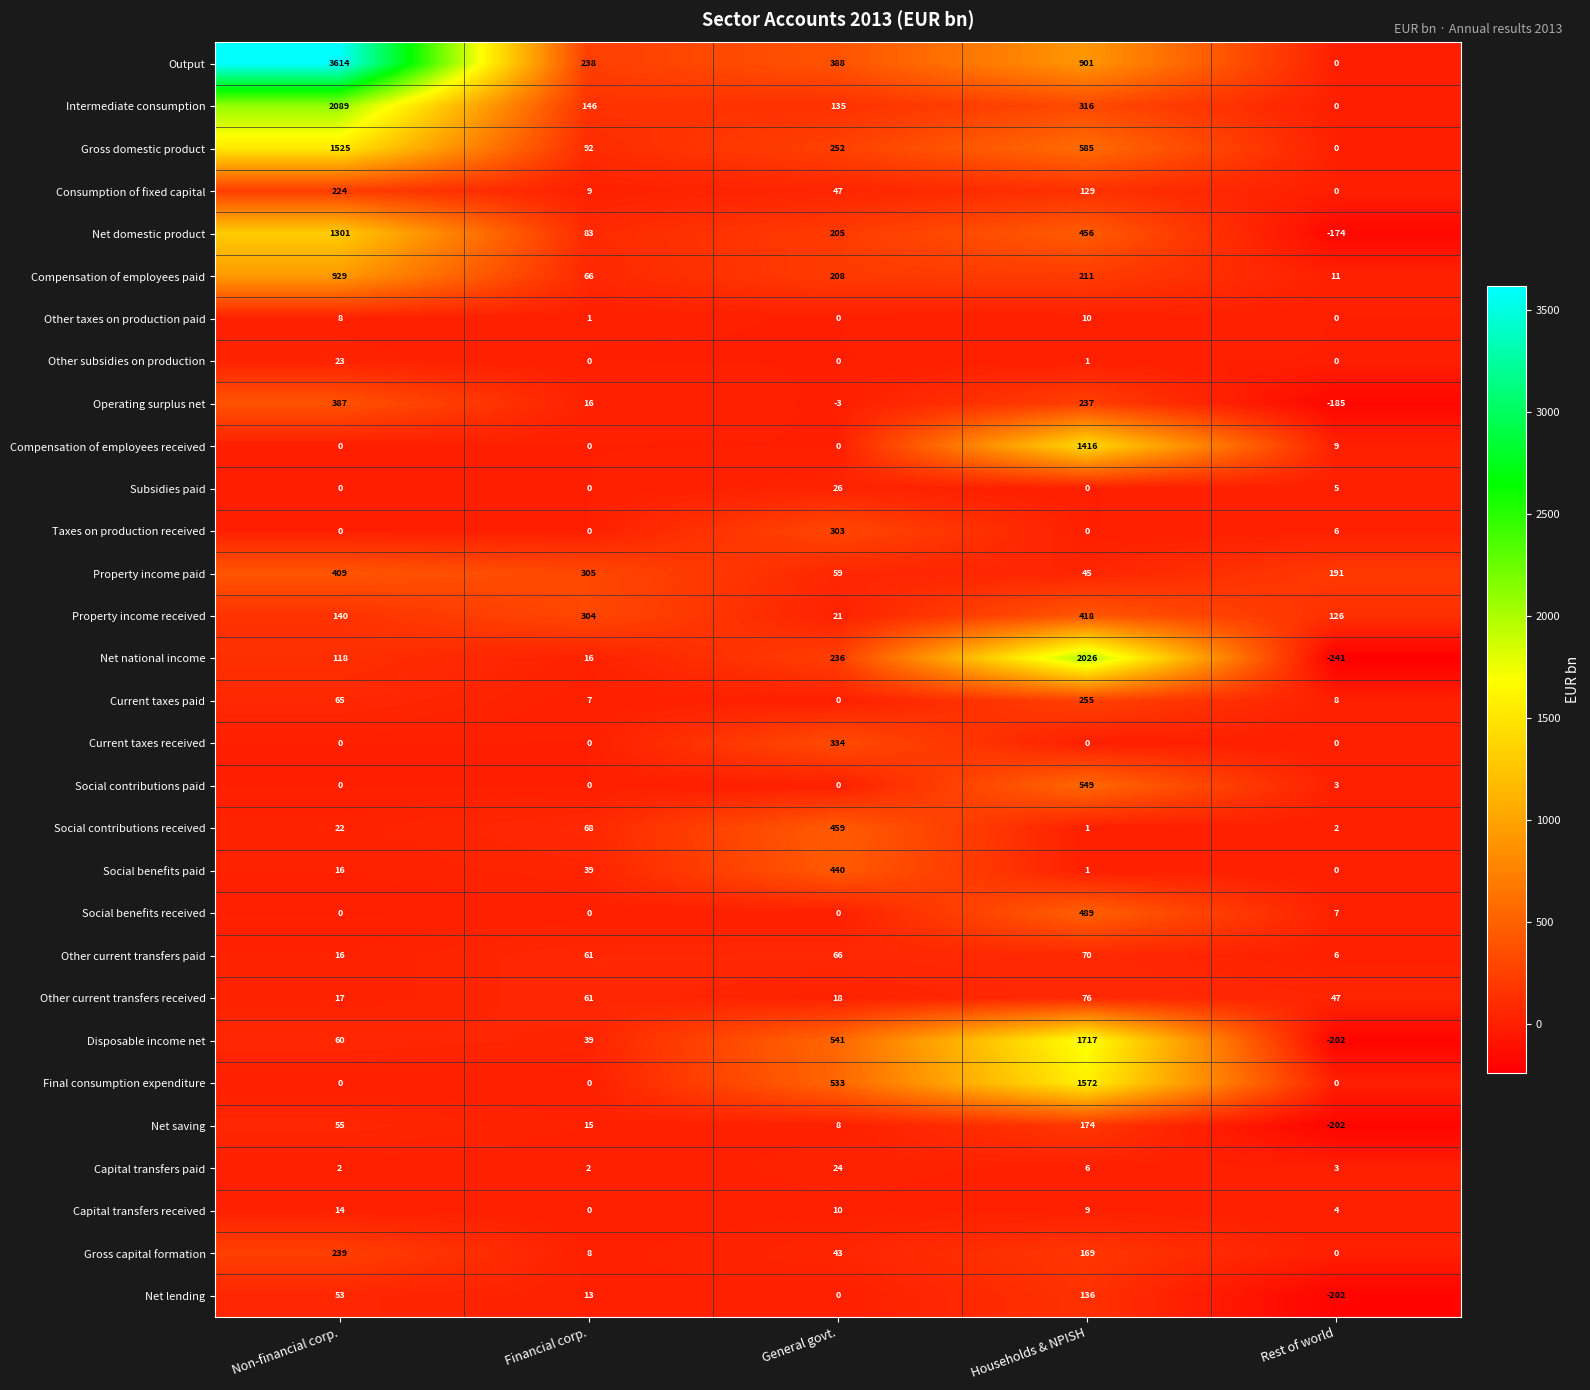

At which label is Other subsidies on production closest to 11?

Households & NPISH